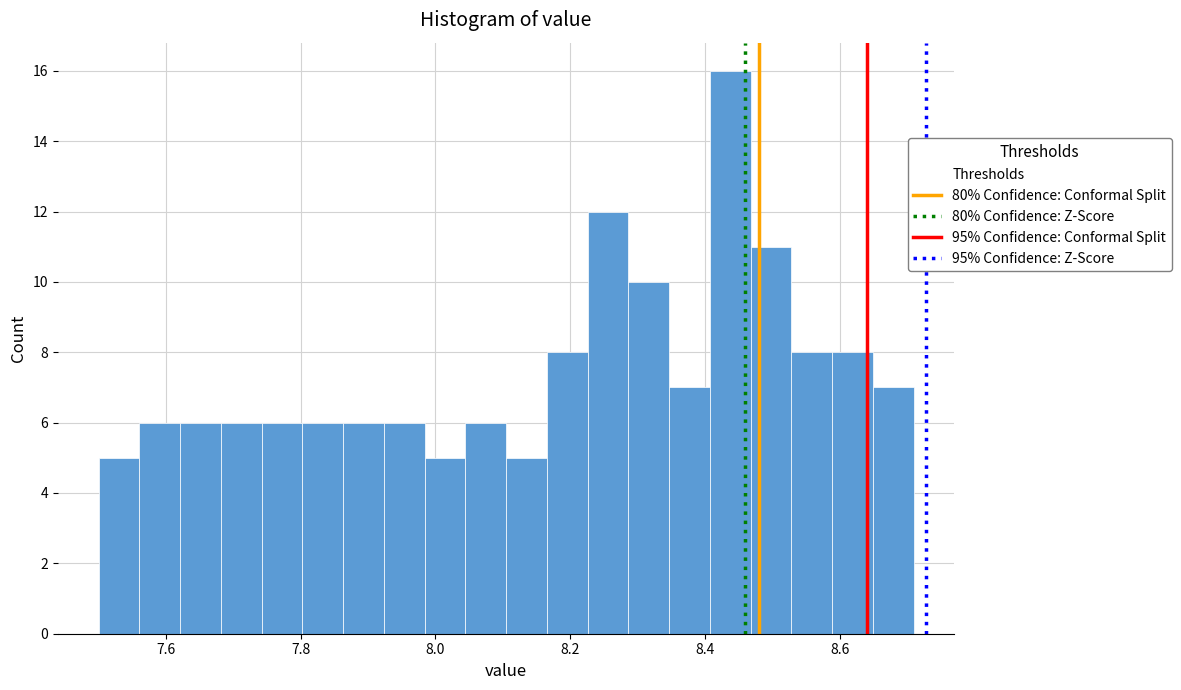

Around what value on the x-axis is the tallest bar? Give the approximate position of its centre, as read against the axis.

8.44